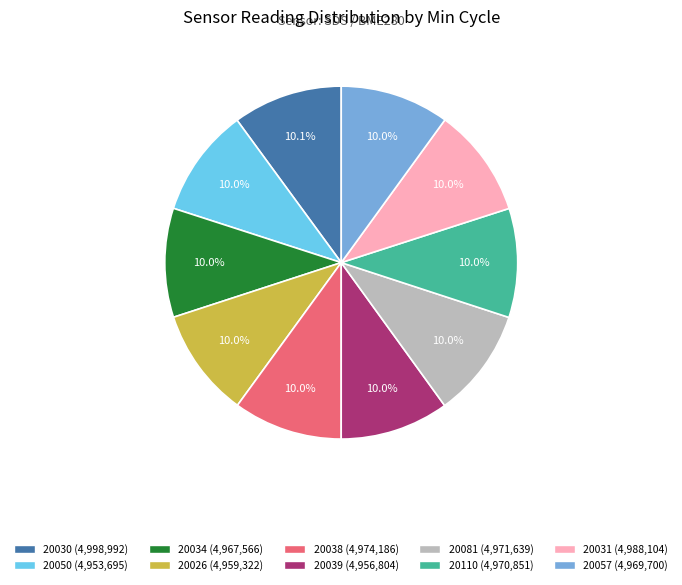

Is there a majority slice in this chart?

No